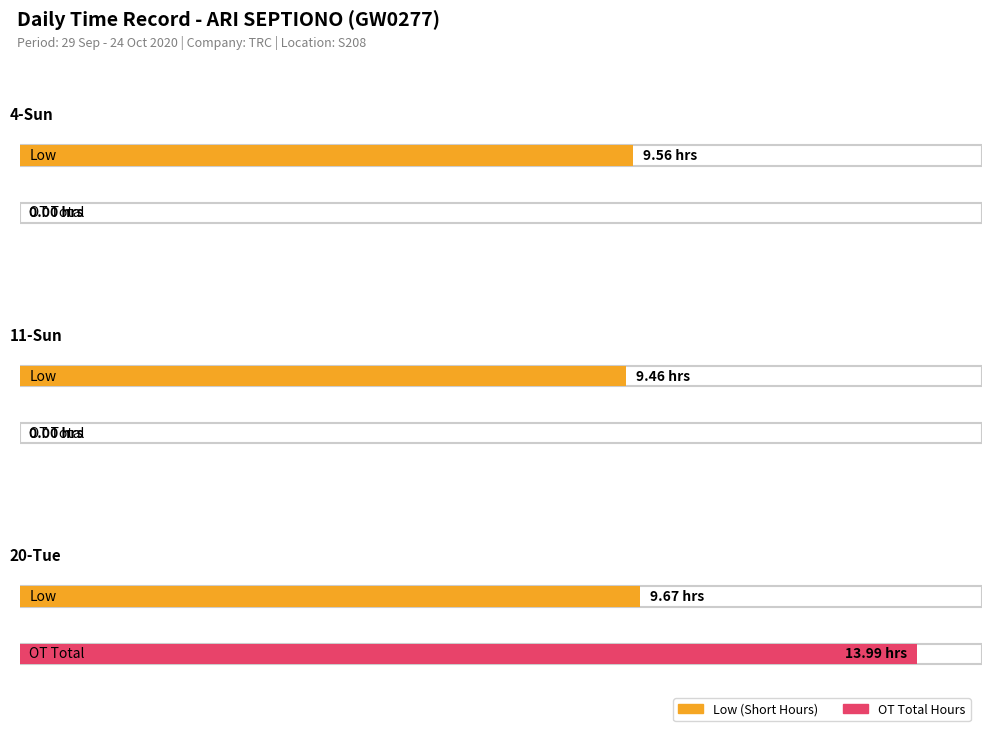

Which category has the lowest value across all series?

4-Sun